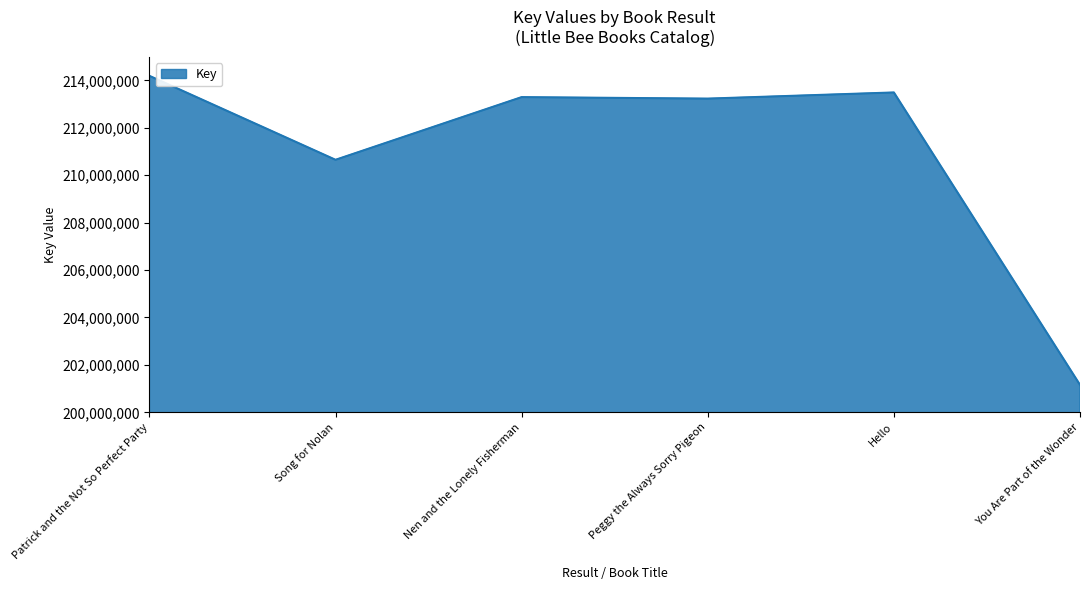

Where is the first local minimum?

Song for Nolan